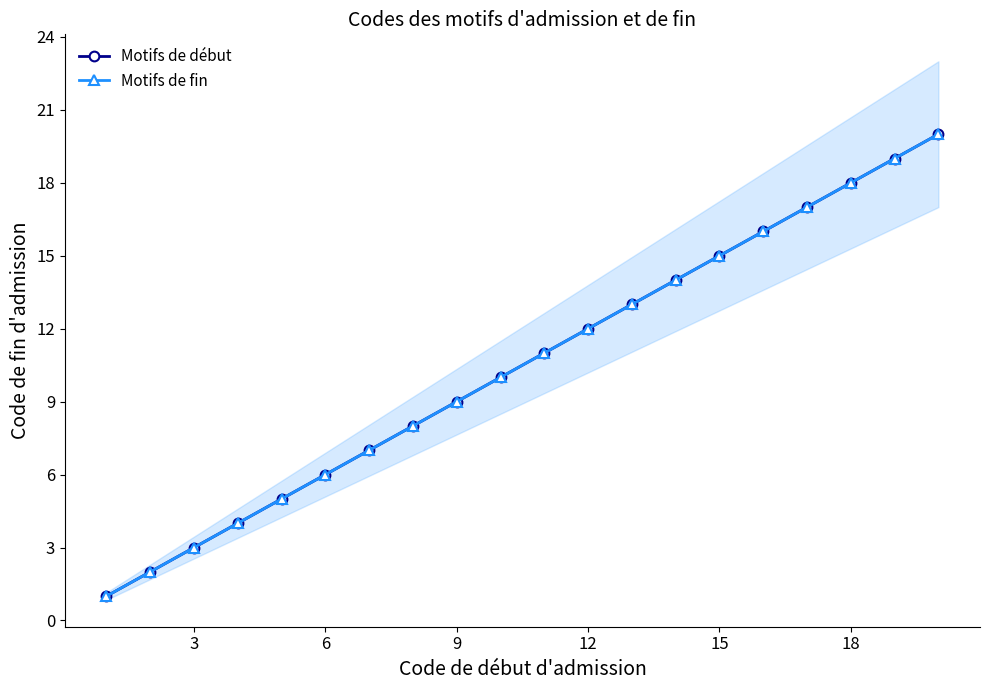

Is the value of Motifs de début at 9 greater than the value of Motifs de fin at 12?

No